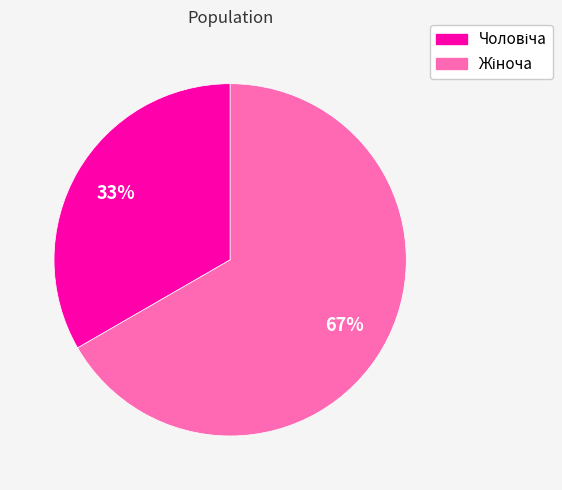

Is there any slice that represents more than half of the pie?

Yes